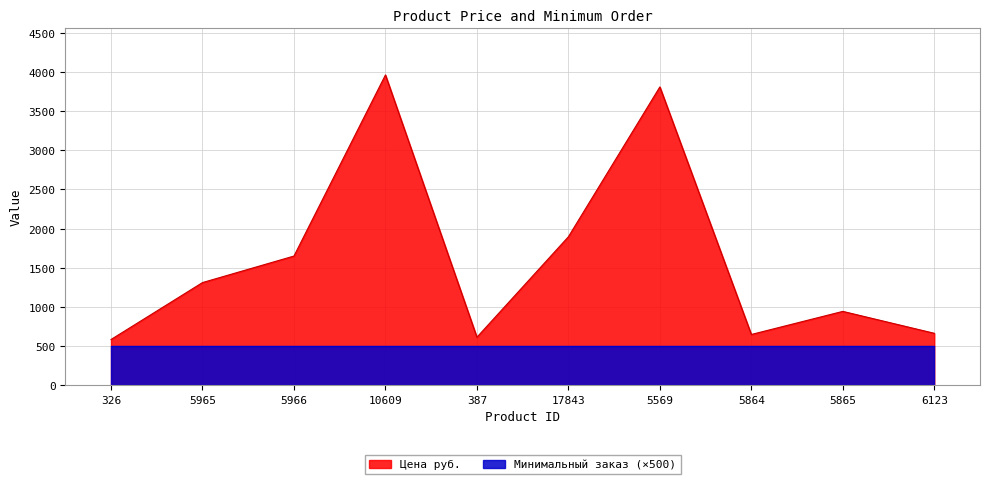

Reading left to right, extract all data points from this chart.

584	1311	1650	3963	613	1896	3810	648	943	663